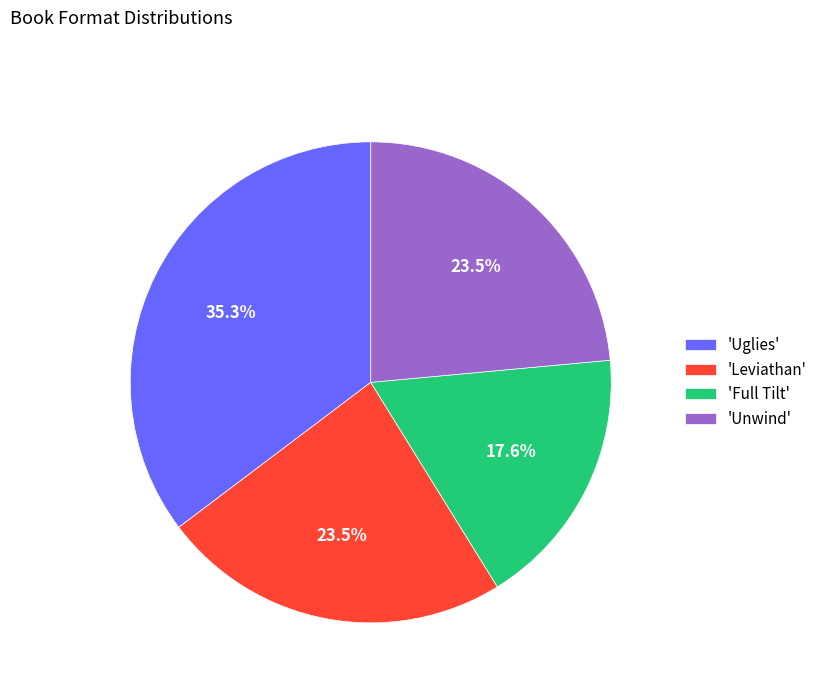

Which slice is the smallest?

'Full Tilt'